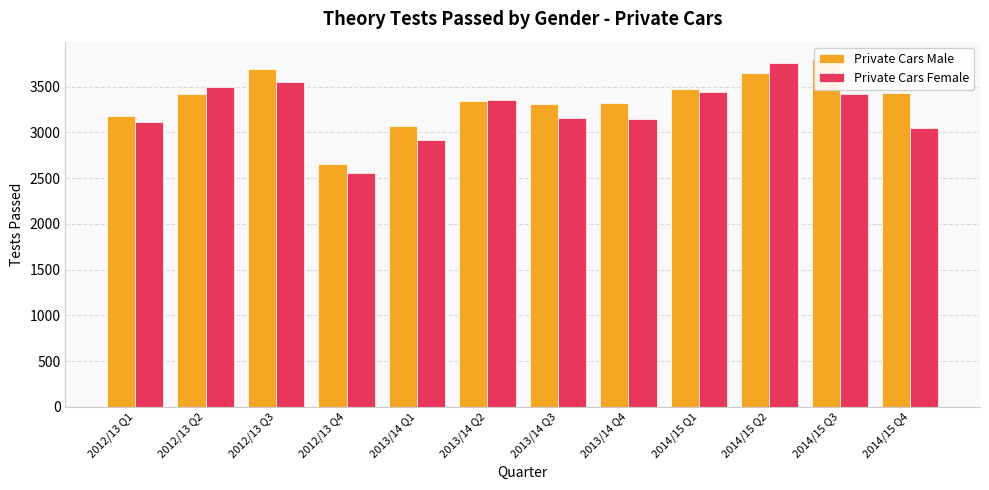

What is the difference between the Private Cars Male values at 2014/15 Q4 and 2013/14 Q4?

111